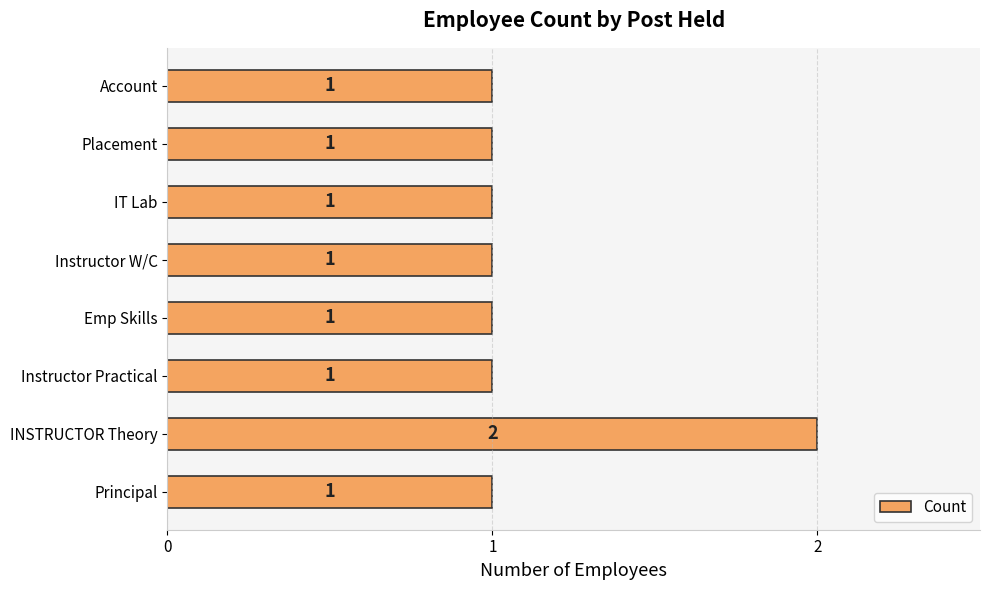

How many data points are above 1?

1